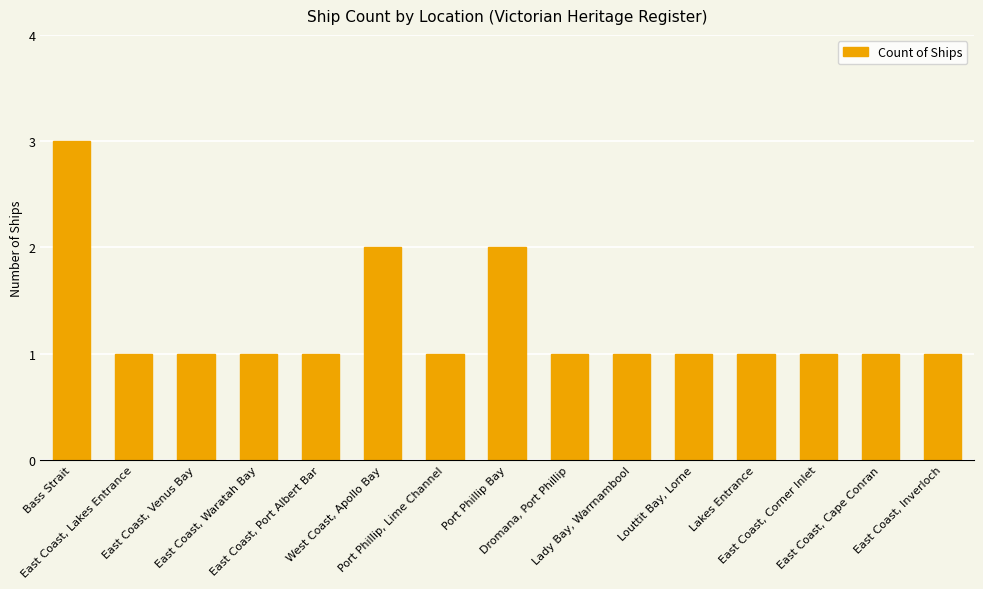

Reading right to left, list all the values displayed in this chart.

1	1	1	1	1	1	1	2	1	2	1	1	1	1	3